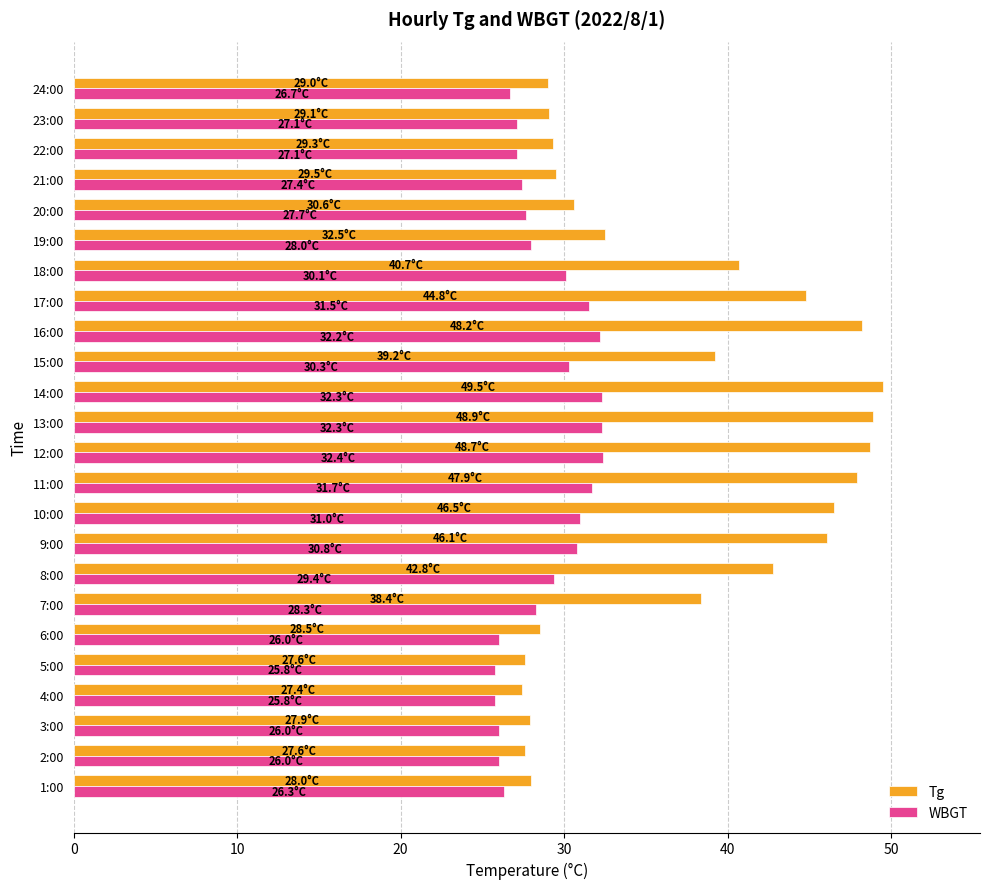

Which series has the largest range (max minus min)?

Tg